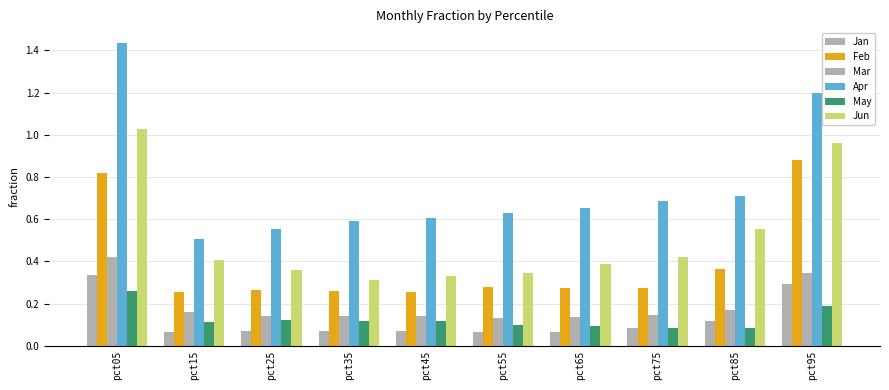

At pct15, list the series in order from smallest to largest.

Jan, May, Mar, Feb, Jun, Apr